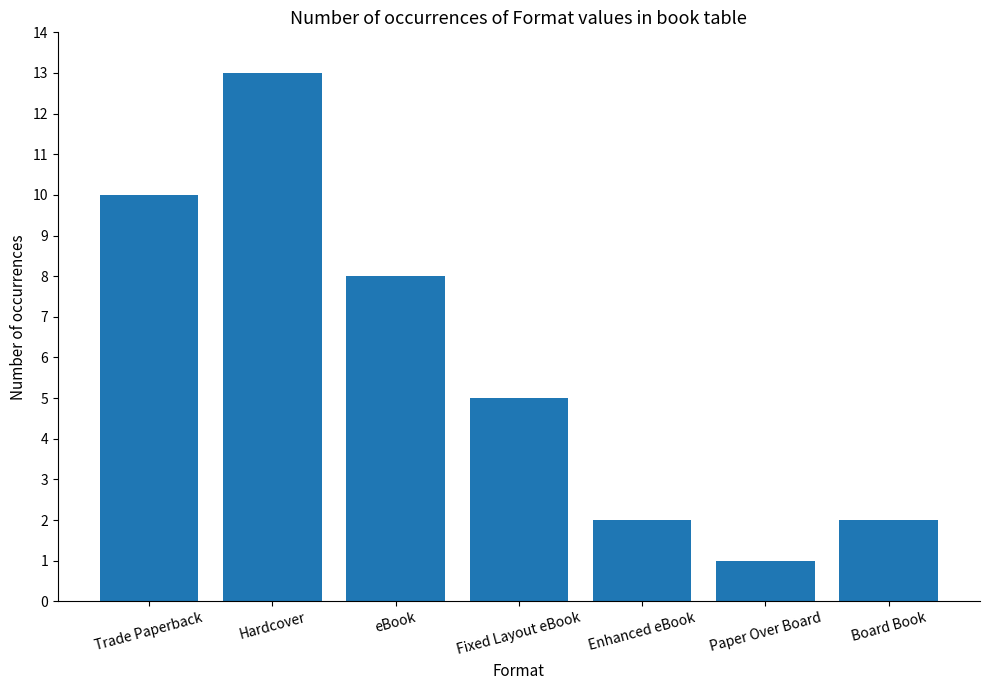

Which category has the lowest value across all series?

Paper Over Board